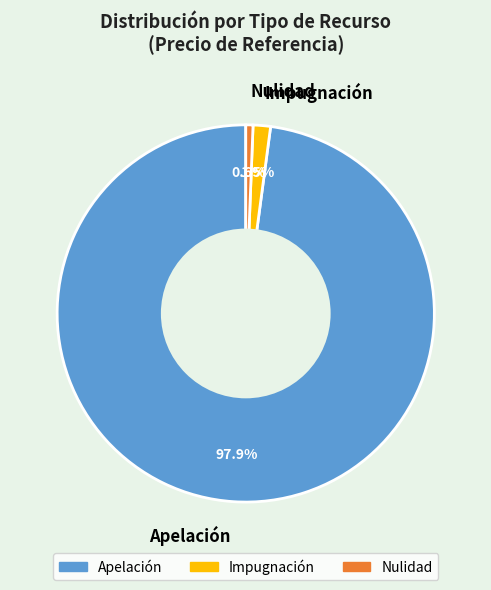

True or false: Nulidad accounts for 11% of the total.

False